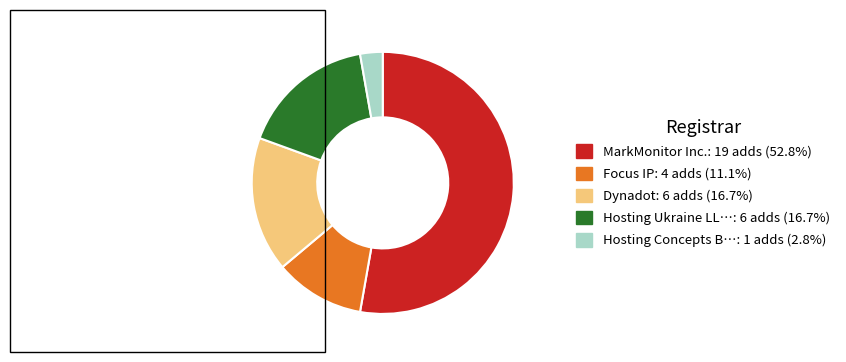

Is there any slice that represents more than half of the pie?

Yes